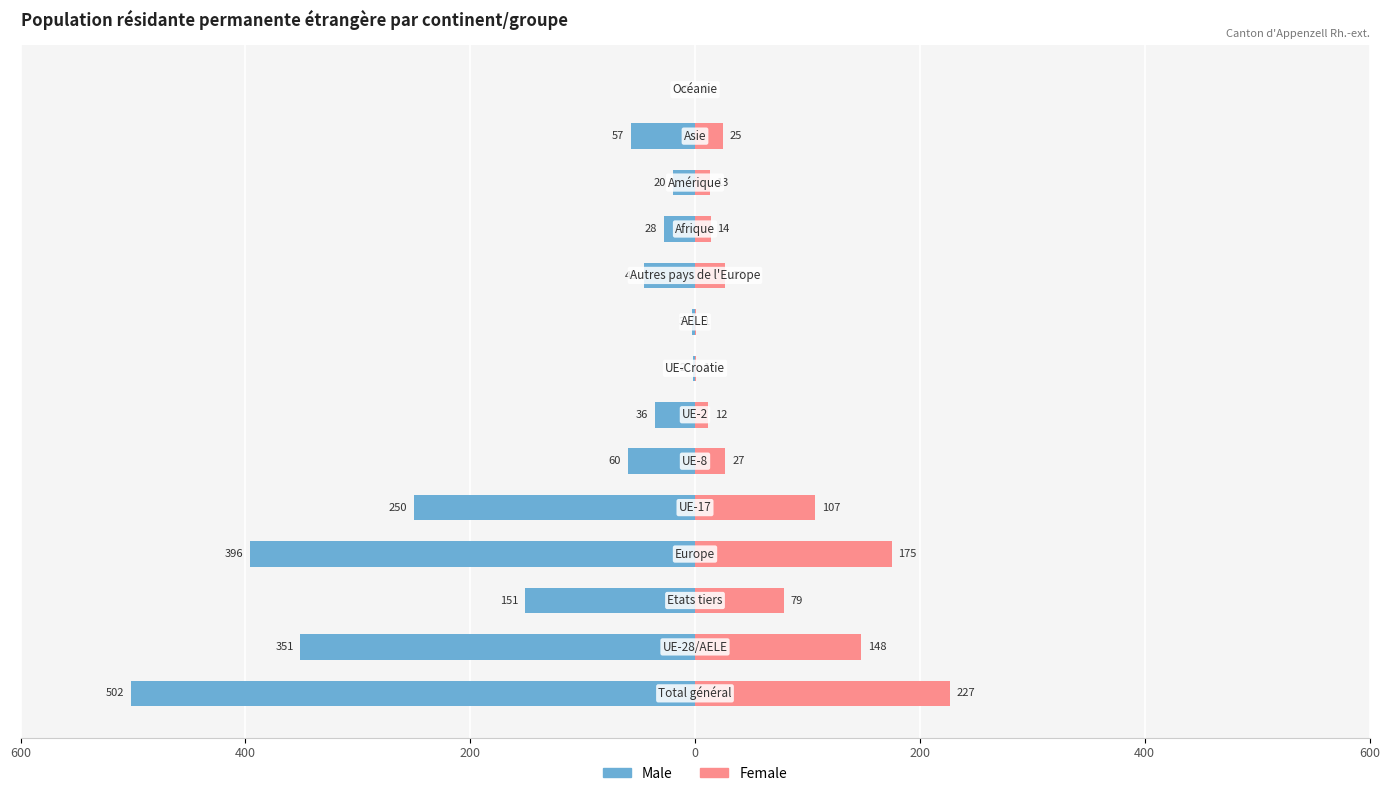

What are all the series names shown in the legend?

Male, Female